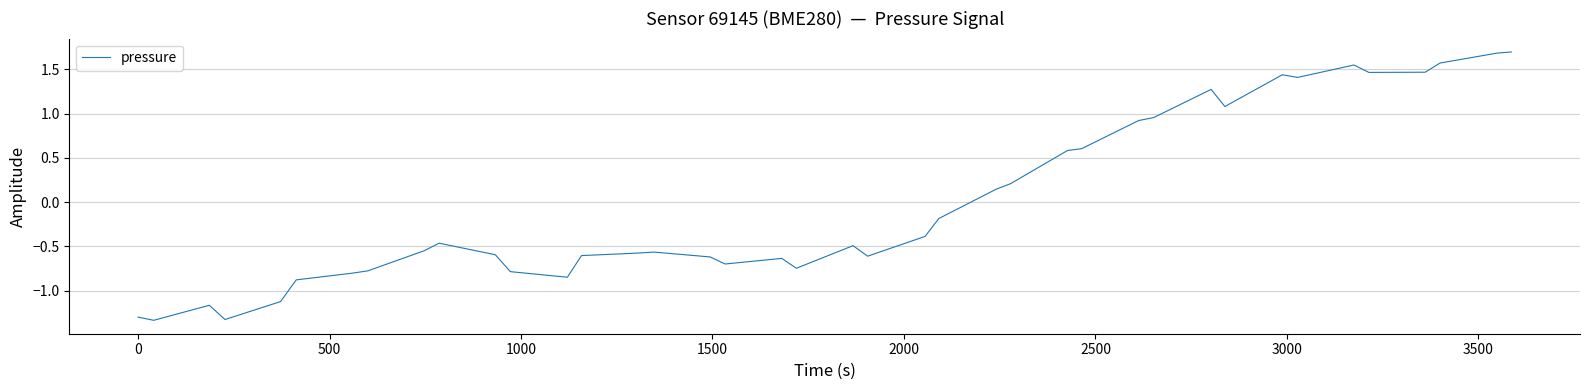

What is the maximum value shown in the chart?

1.7